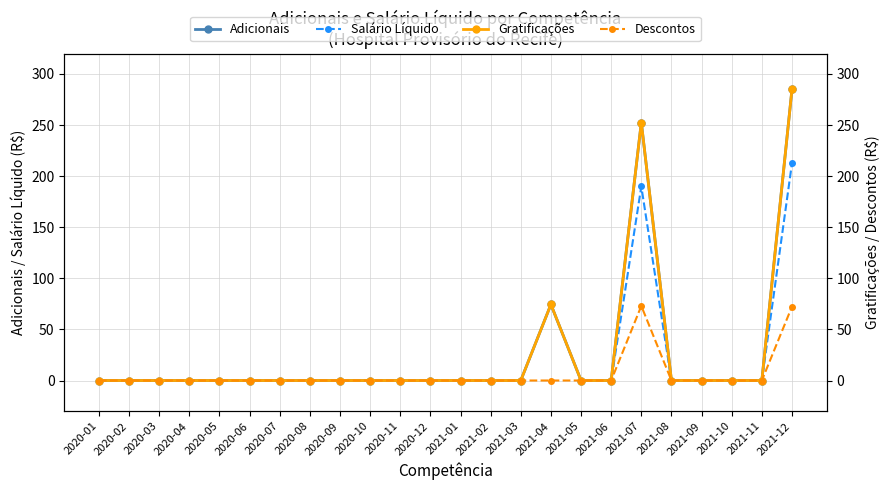

Which series has the largest total across all categories?

Adicionais